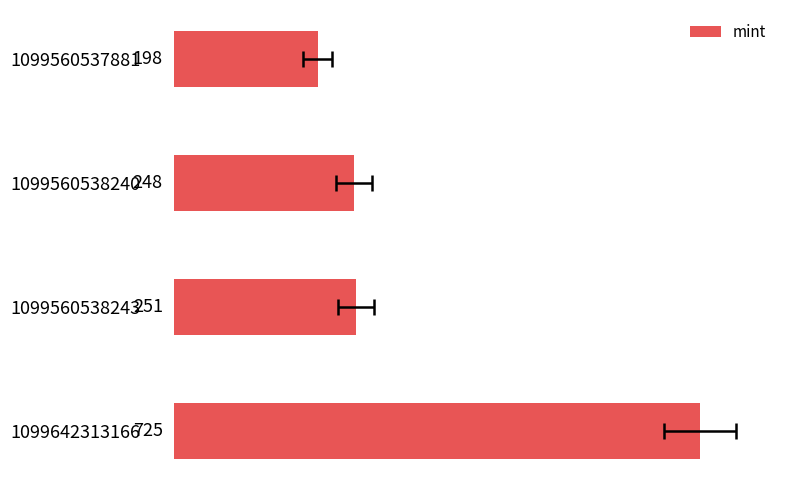

List the labels in order of value, smallest first.

1099560537881, 1099560538240, 1099560538243, 1099642313166